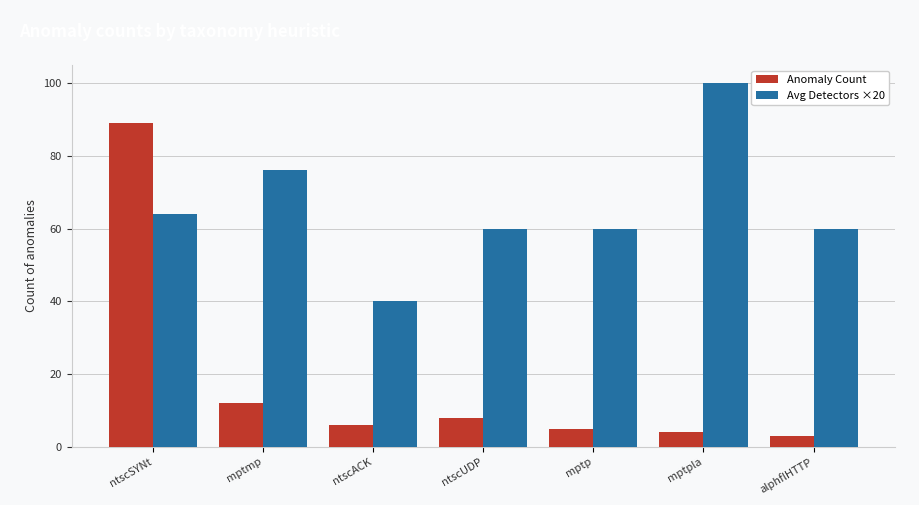

List the series in order of their overall mean, lowest first.

Anomaly Count, Avg Detectors ×20